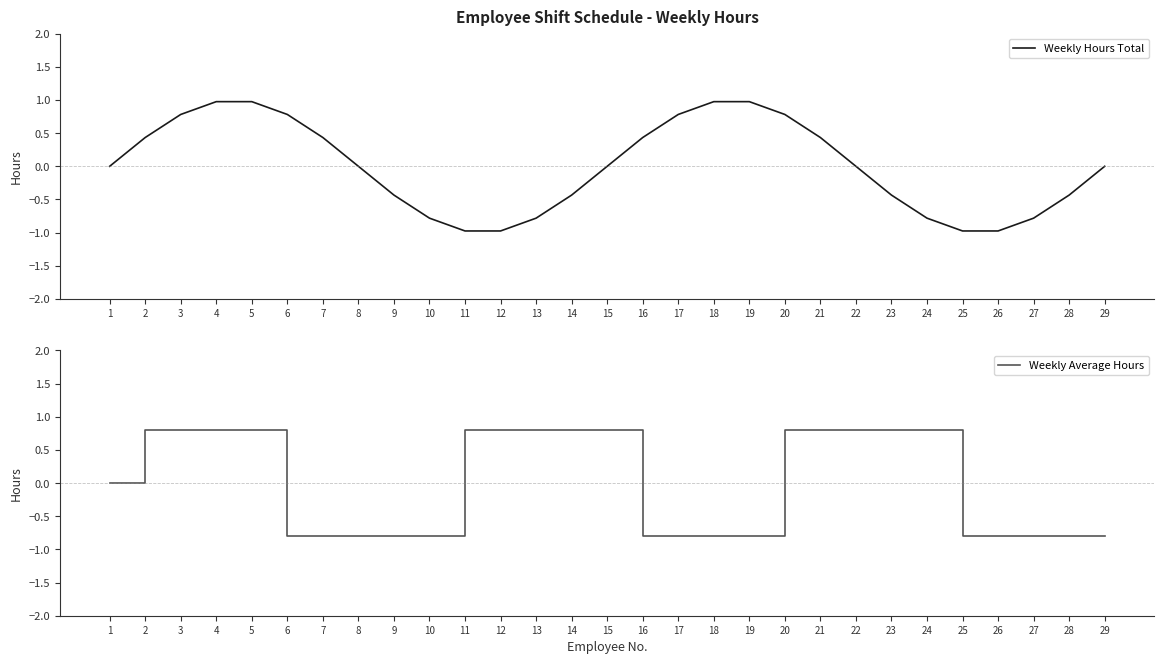

Is the value of Weekly Average Hours at 17 greater than the value of Weekly Hours Total at 28?

No